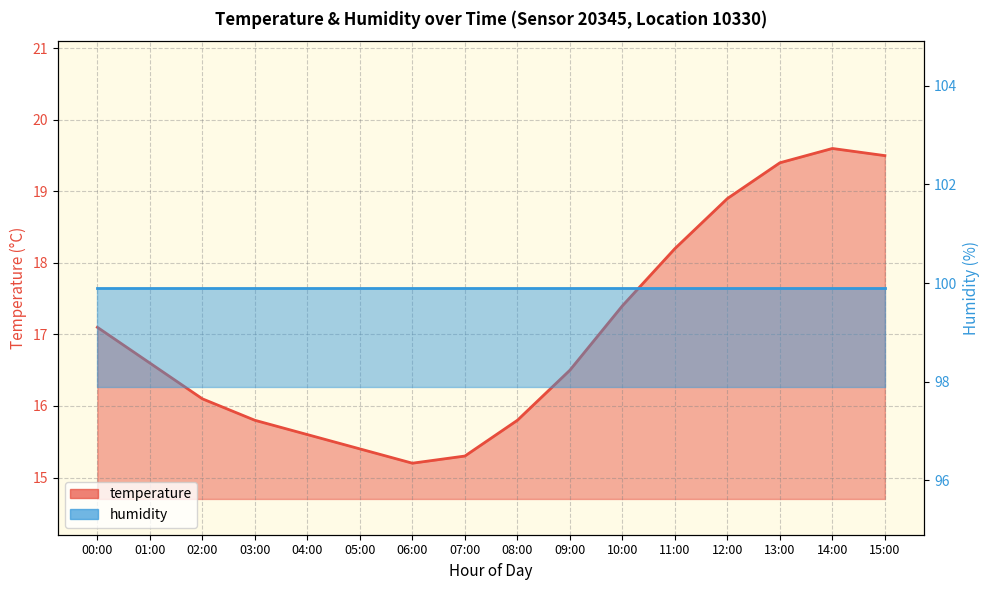

List the labels in order of value, largest first.

14:00, 15:00, 13:00, 12:00, 11:00, 10:00, 00:00, 01:00, 09:00, 02:00, 03:00, 08:00, 04:00, 05:00, 07:00, 06:00